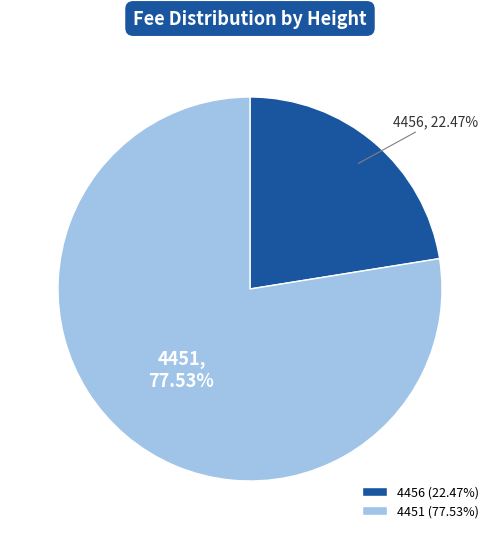

True or false: 4451 accounts for 69% of the total.

False